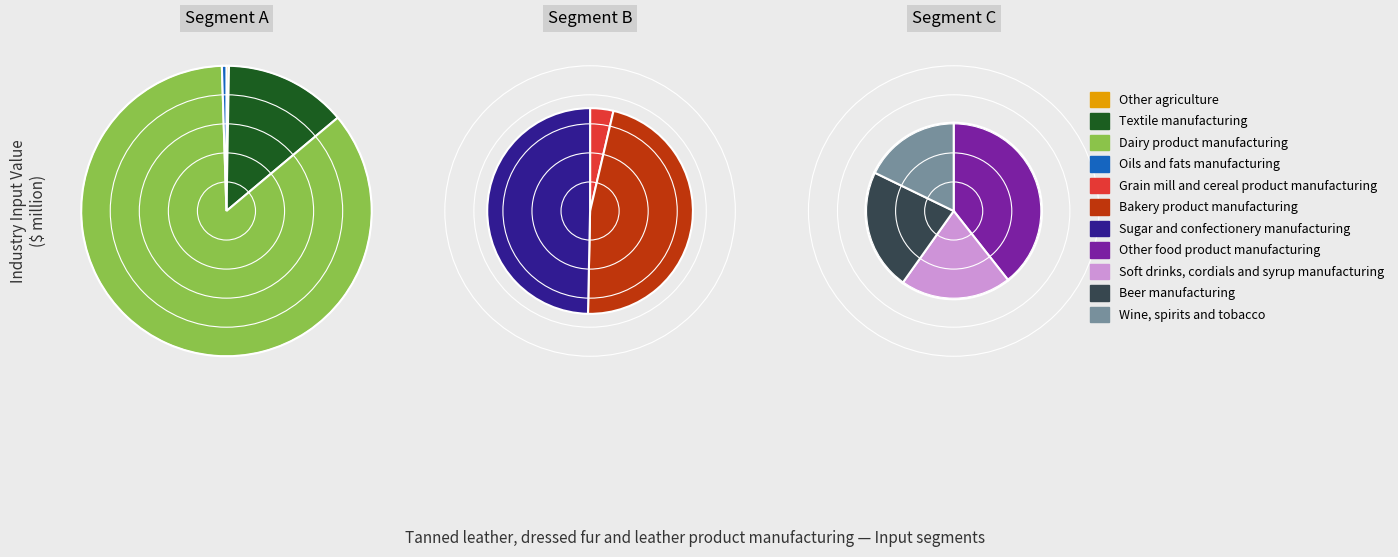

Combined, do Textile manufacturing and Bakery product manufacturing account for over 50%?

No